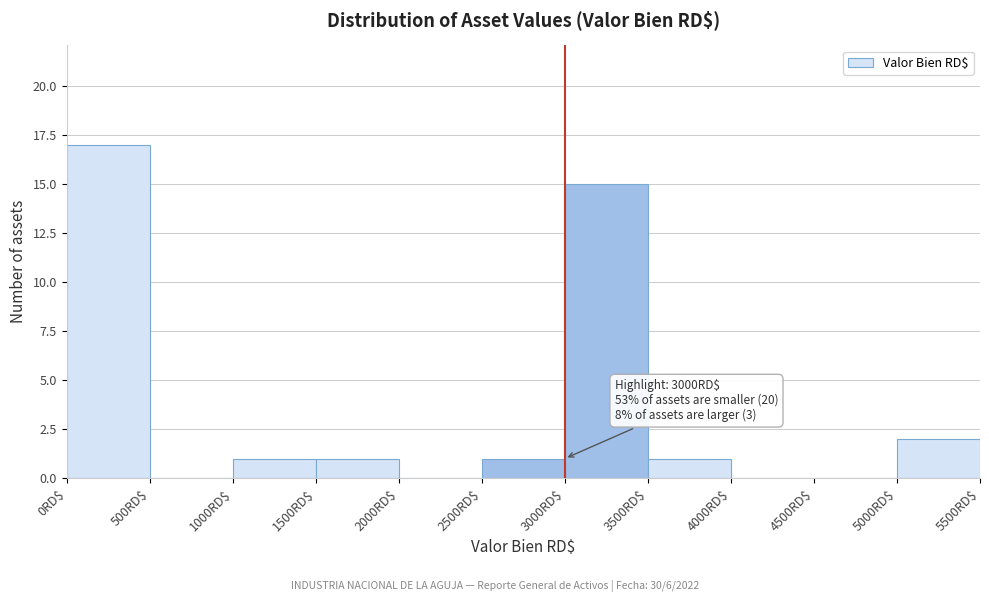

Over which range of the x-axis is the bar tallest?

0 to 500